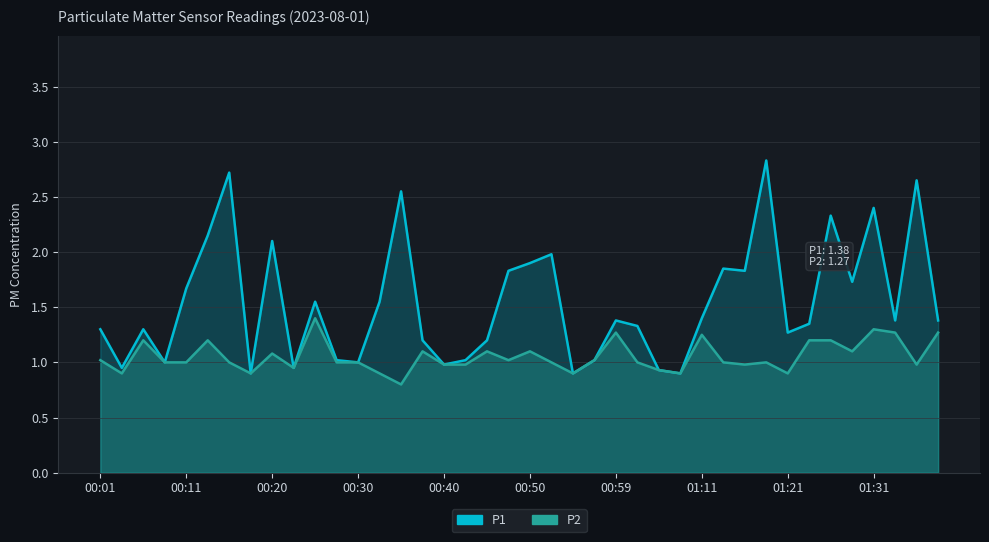

Does the chart have visible grid lines?

Yes